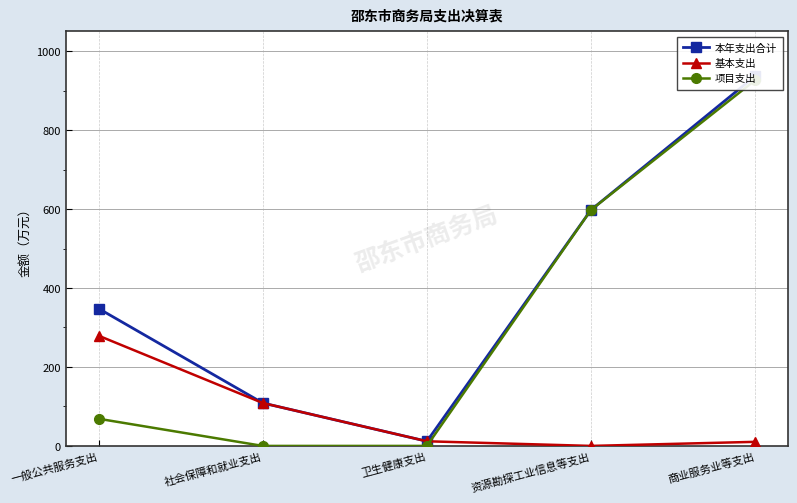

List the labels in order of 本年支出合计 value, smallest first.

卫生健康支出, 社会保障和就业支出, 一般公共服务支出, 资源勘探工业信息等支出, 商业服务业等支出